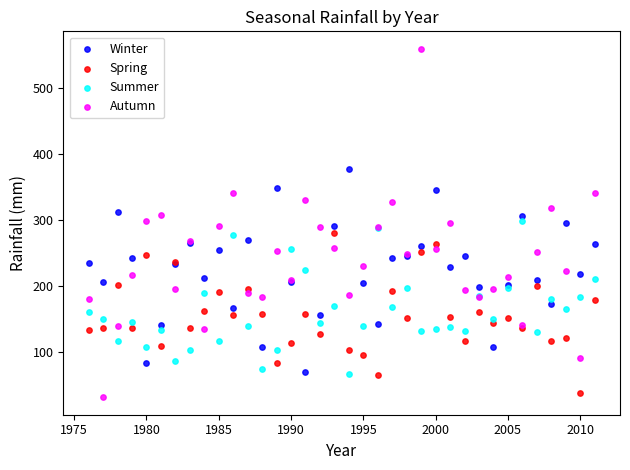

Which series contains the highest Y value?

Autumn